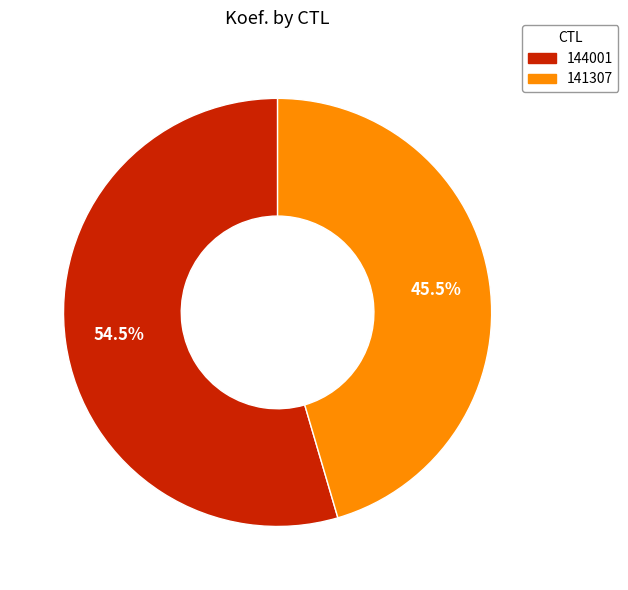

Between 144001 and 141307, which is larger?

144001